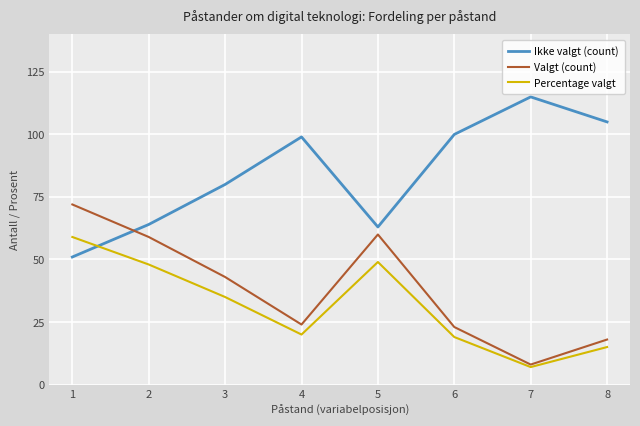

How many data points does each series have?

8